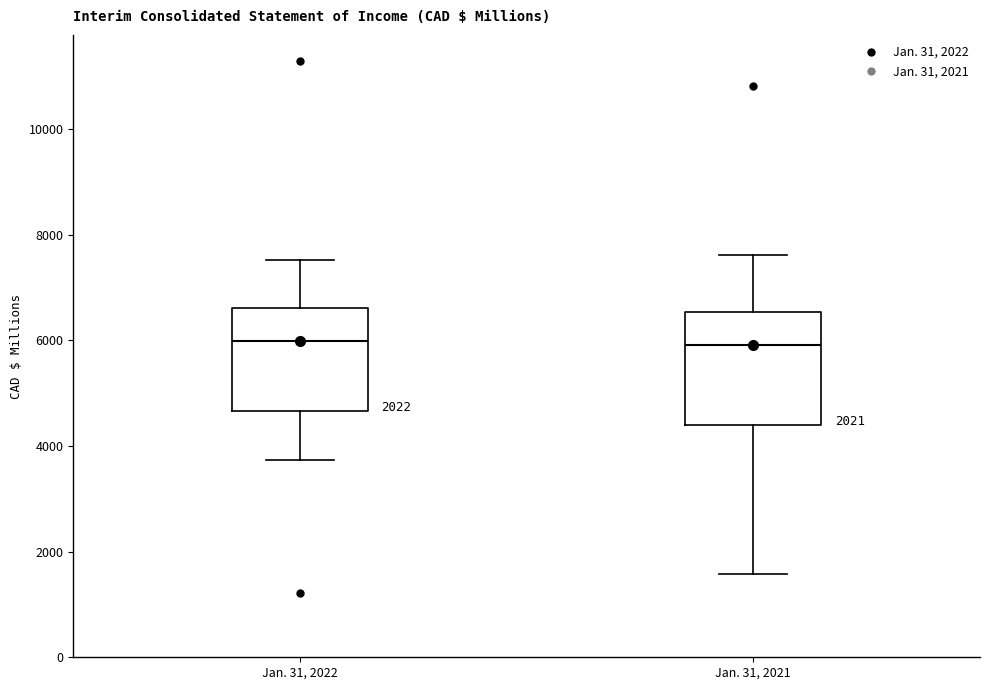

Reading left to right, transcribe this box plot: for each box, give where its median line is, the range the box spans, and where its two whiskers end, as read against the y-axis. The values are not printed on the chart, so give them approximately, as read against the axis.

Jan. 31, 2022: median 6000, box 4600 to 6600, whiskers 3800 to 7600
Jan. 31, 2021: median 6000, box 4400 to 6600, whiskers 1600 to 7600